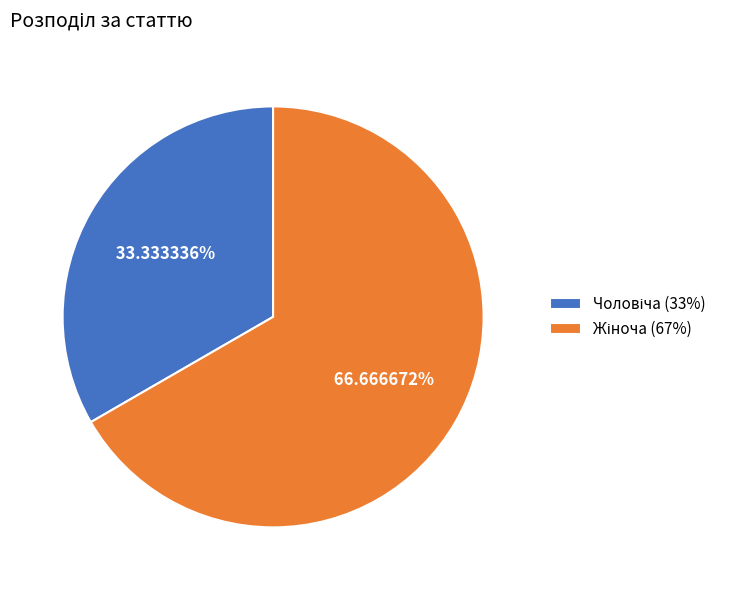

Is there a majority slice in this chart?

Yes